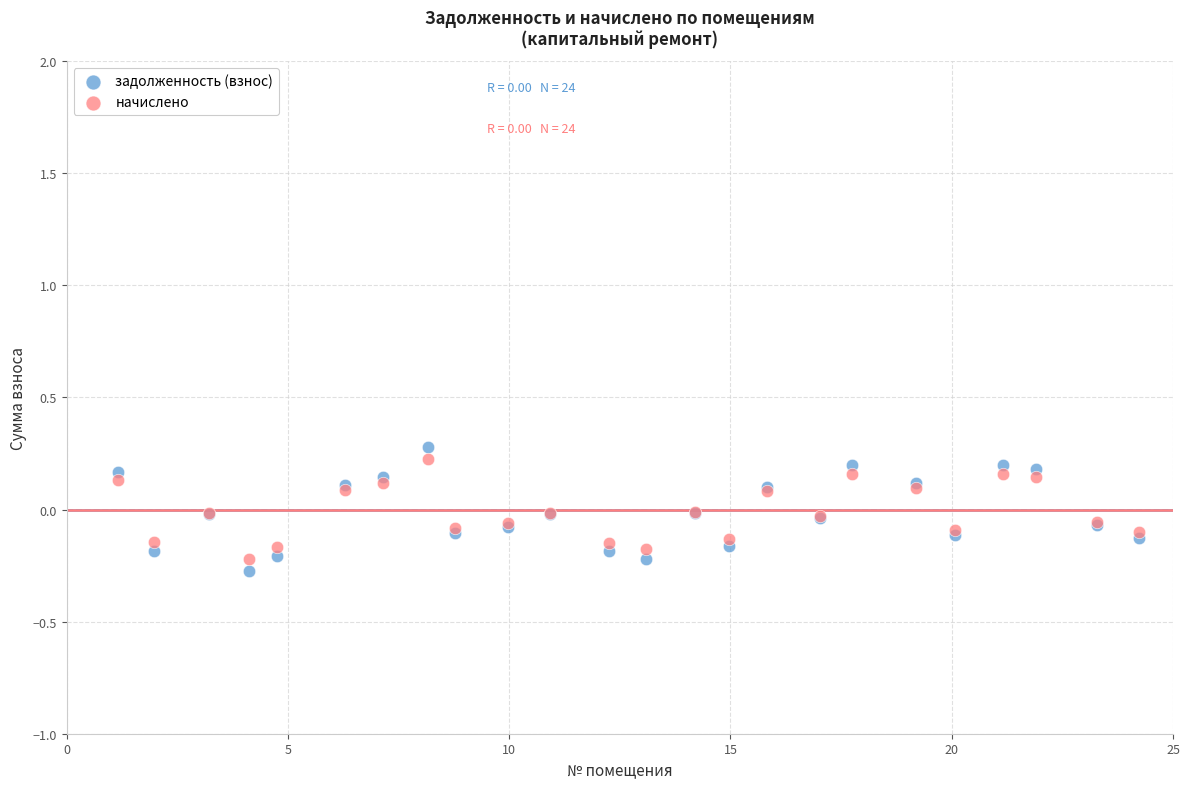

Which series reaches the minimum Y coordinate?

задолженность (взнос)